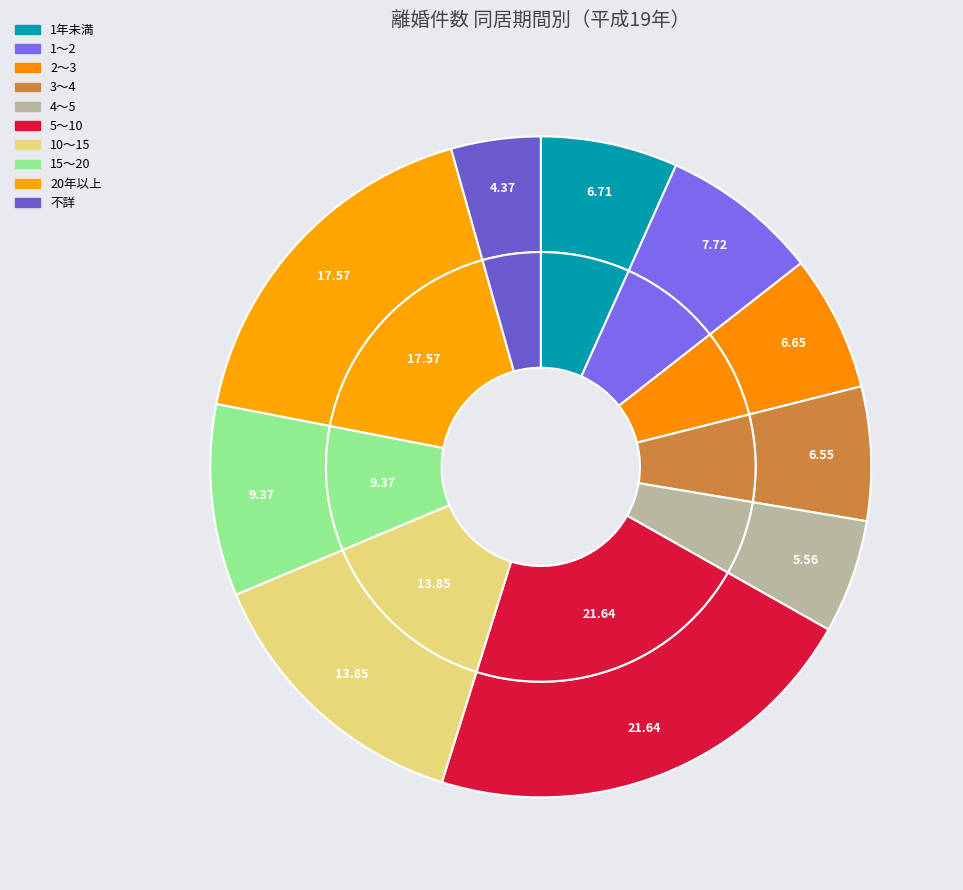

What percentage is NOT represented by 3～4?

93.5%